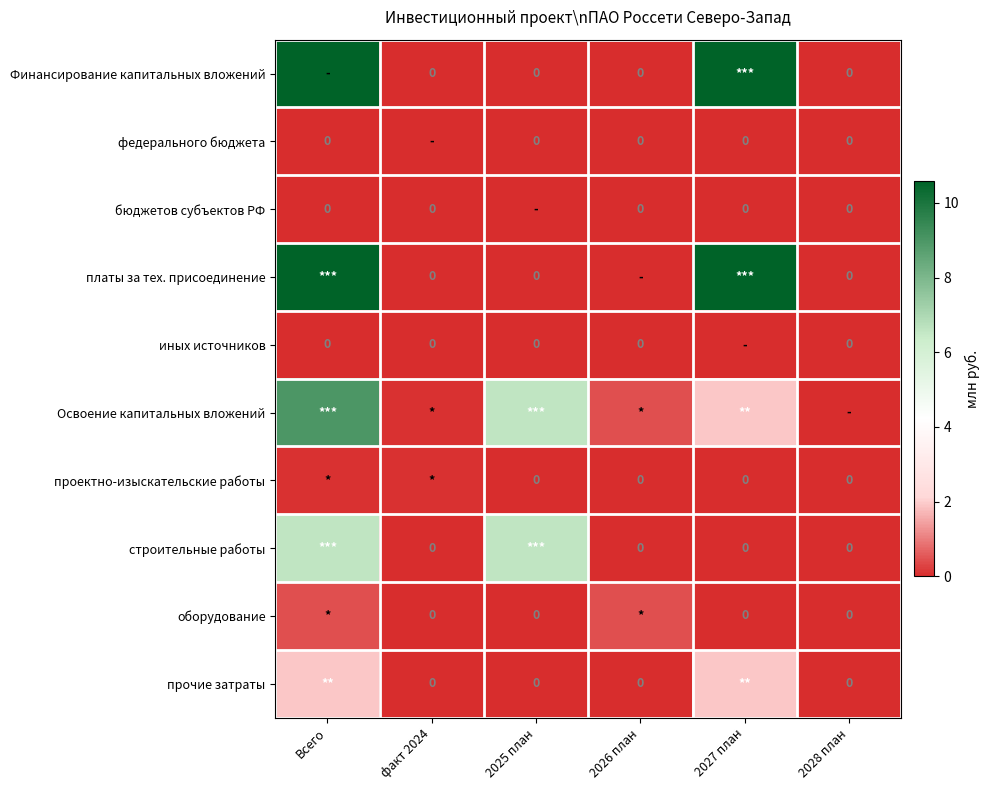

Is it true that проектно-изыскательские работы equals -0.0 at 2025 план?

False